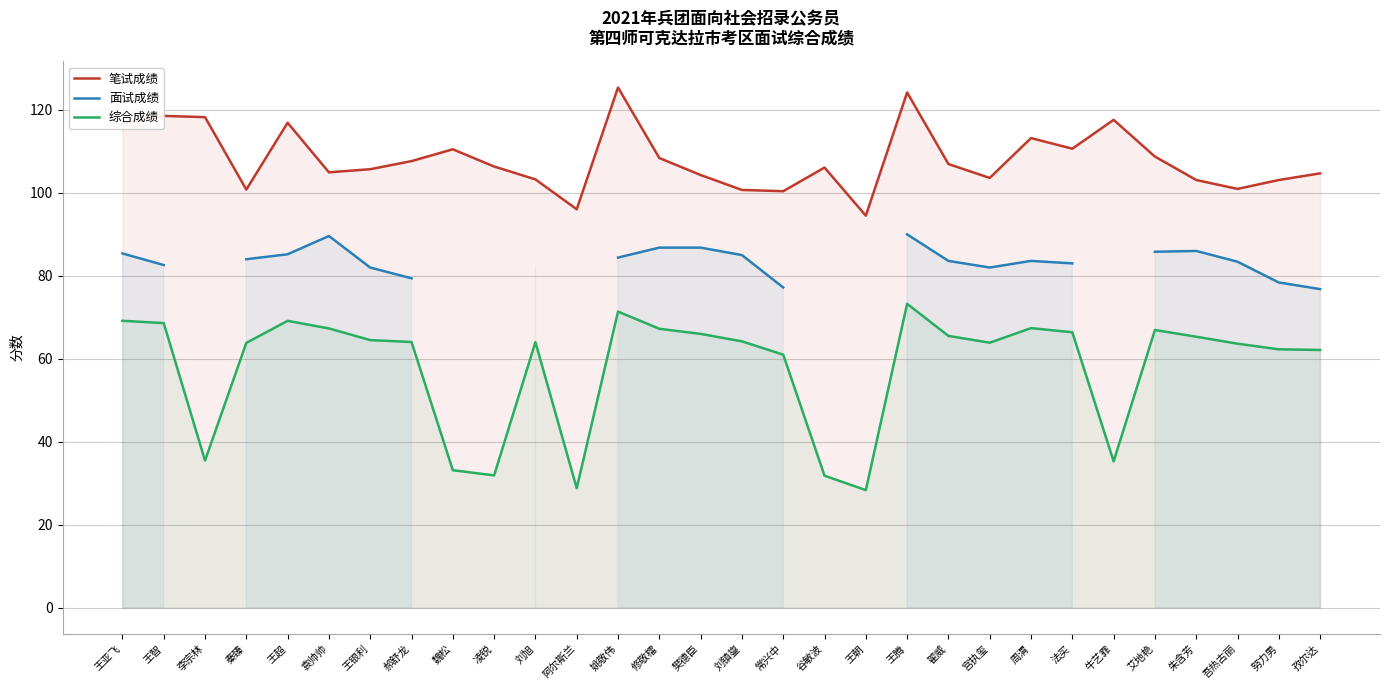

List the labels in order of 笔试成绩 value, smallest first.

王朝, 阿尔斯兰, 常兴中, 刘镇鋆, 秦臻, 吾热古丽, 朱含芳, 努力男, 刘旭, 宫执玺, 樊德臣, 孜尔达, 袁帅帅, 王银利, 谷敏波, 凌锐, 翟威, 郝舒龙, 修敬檑, 艾地艳, 魏松, 法买, 周渭, 王亚飞, 王超, 牛艺霏, 李宗林, 王智, 王腾, 姚敬伟